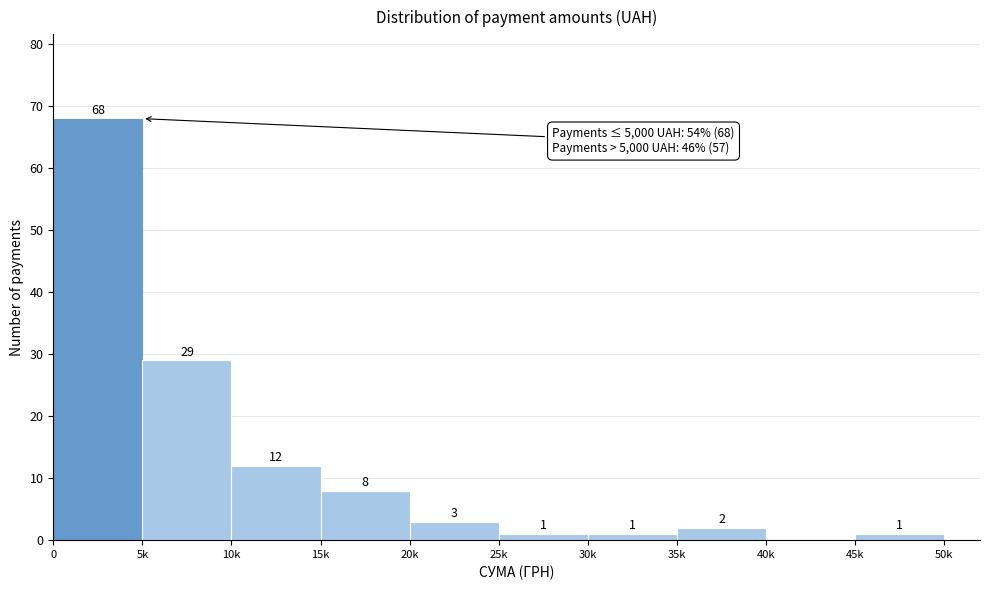

Reading right to left, extract all data points from this chart.

45k=1	40k=0	35k=2	30k=1	25k=1	20k=3	15k=8	10k=12	5k=29	0=68